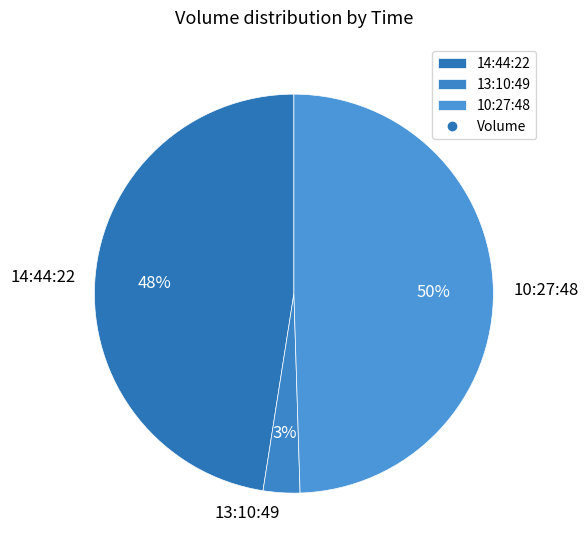

Is there a majority slice in this chart?

No